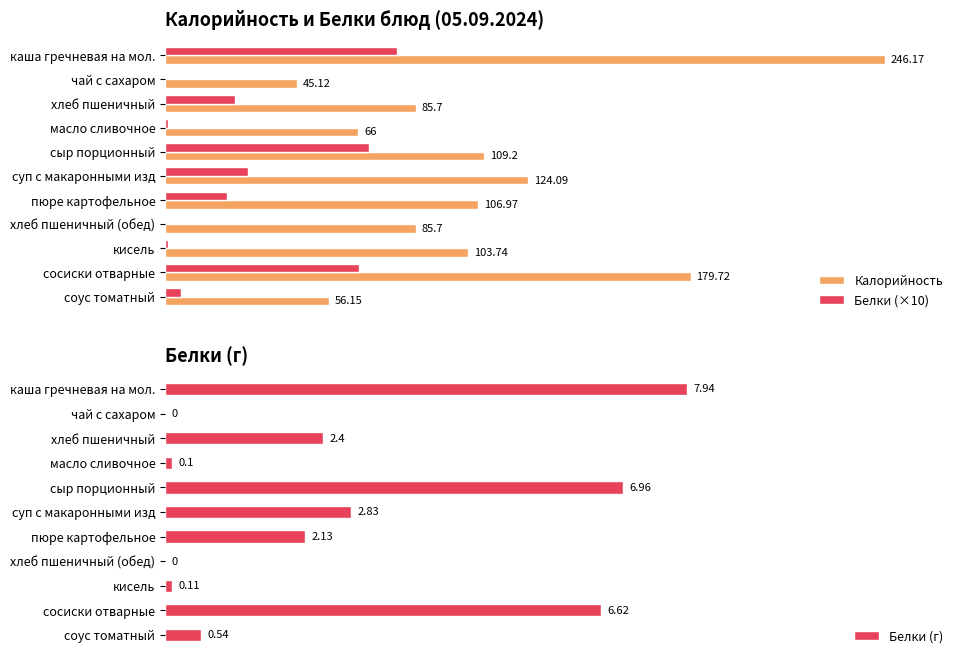

Which series has the largest total across all categories?

Калорийность